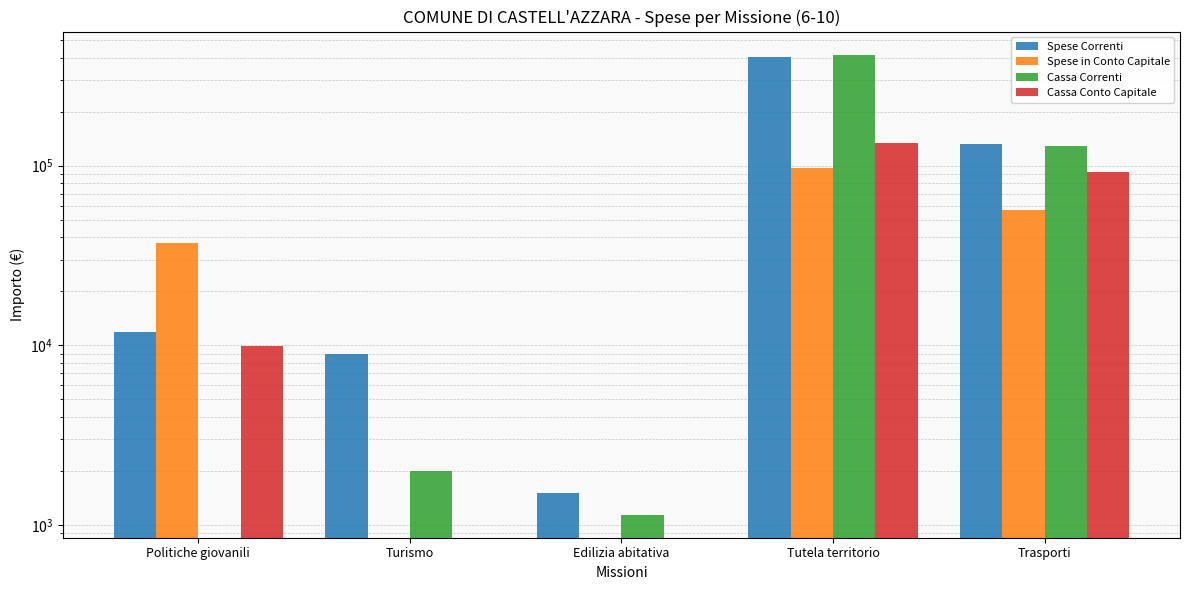

Reading left to right, what are all the values shown in this chart?

Spese Correnti: Politiche giovanili=11940.0	Turismo=8935.0	Edilizia abitativa=1500.0	Tutela territorio=403464.1	Trasporti=131779.2
Spese in Conto Capitale: Politiche giovanili=37041.5	Turismo=0.0	Edilizia abitativa=0.0	Tutela territorio=96669.7	Trasporti=56981.5
Cassa Correnti: Politiche giovanili=0.0	Turismo=2000.0	Edilizia abitativa=1140.7	Tutela territorio=415701.1	Trasporti=127993.7
Cassa Conto Capitale: Politiche giovanili=9887.3	Turismo=0.0	Edilizia abitativa=0.0	Tutela territorio=133823.0	Trasporti=92181.4